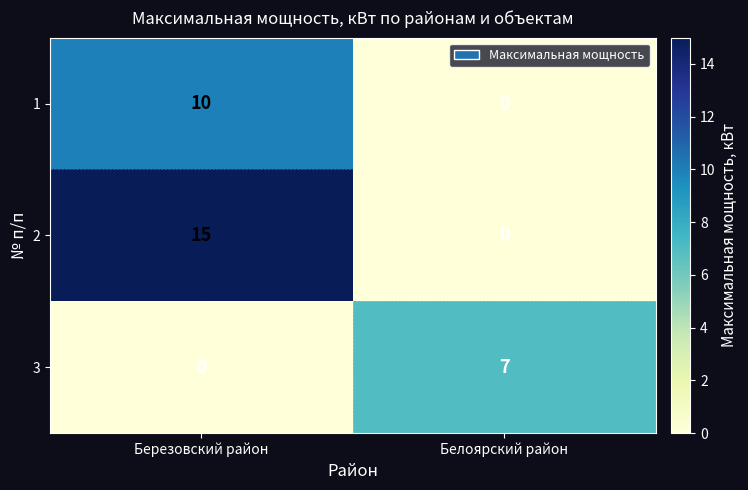

At which label is 3 closest to 3?

Березовский район